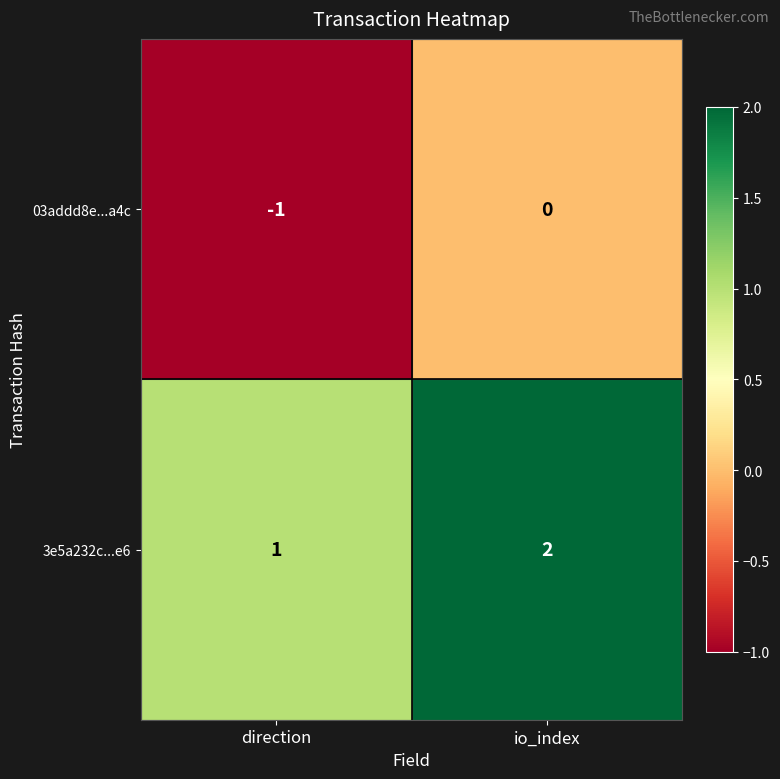

At io_index, list the series in order from largest to smallest.

3e5a232c...e6, 03addd8e...a4c